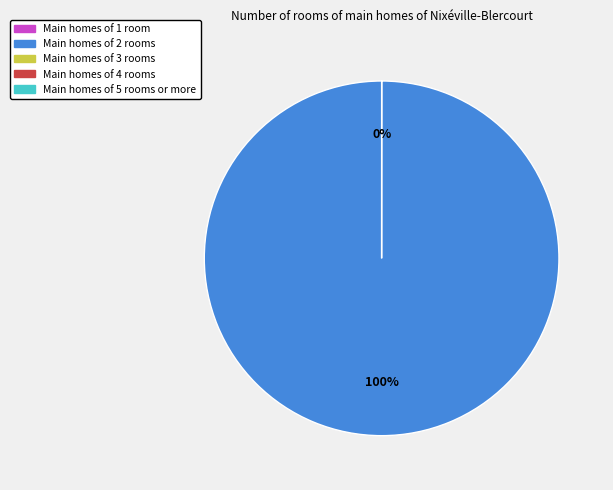

Is there any slice that represents more than half of the pie?

Yes